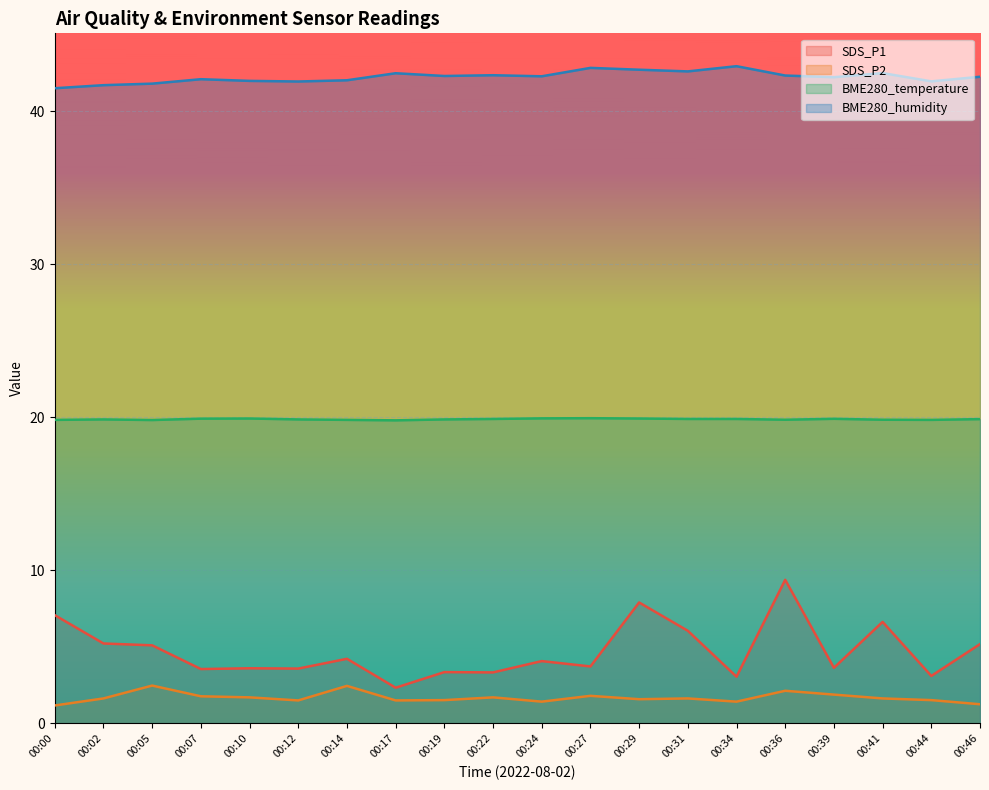

Which series has the widest spread of values?

SDS_P1